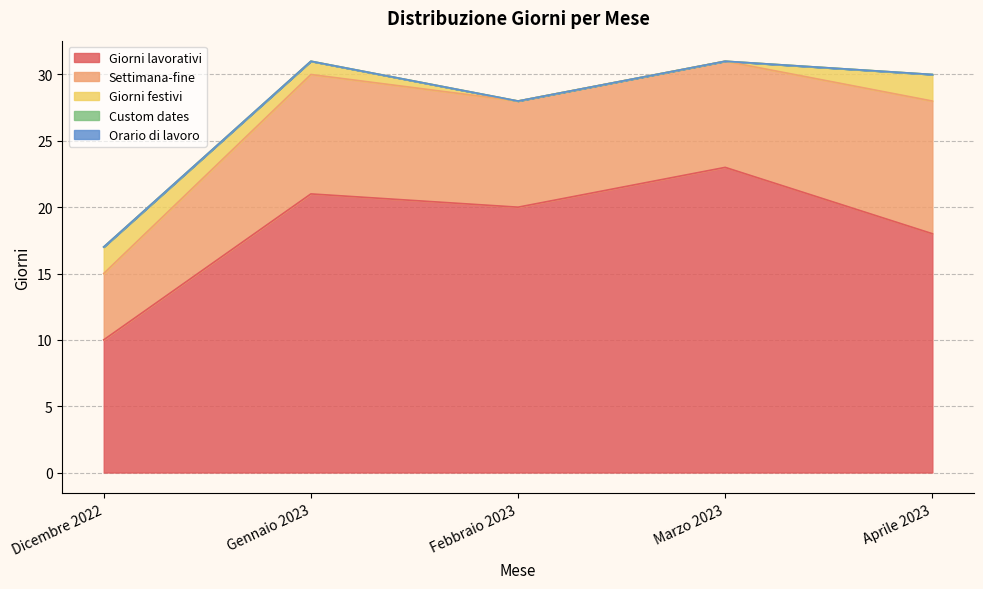

What is the total value across all series at Dicembre 2022?

17